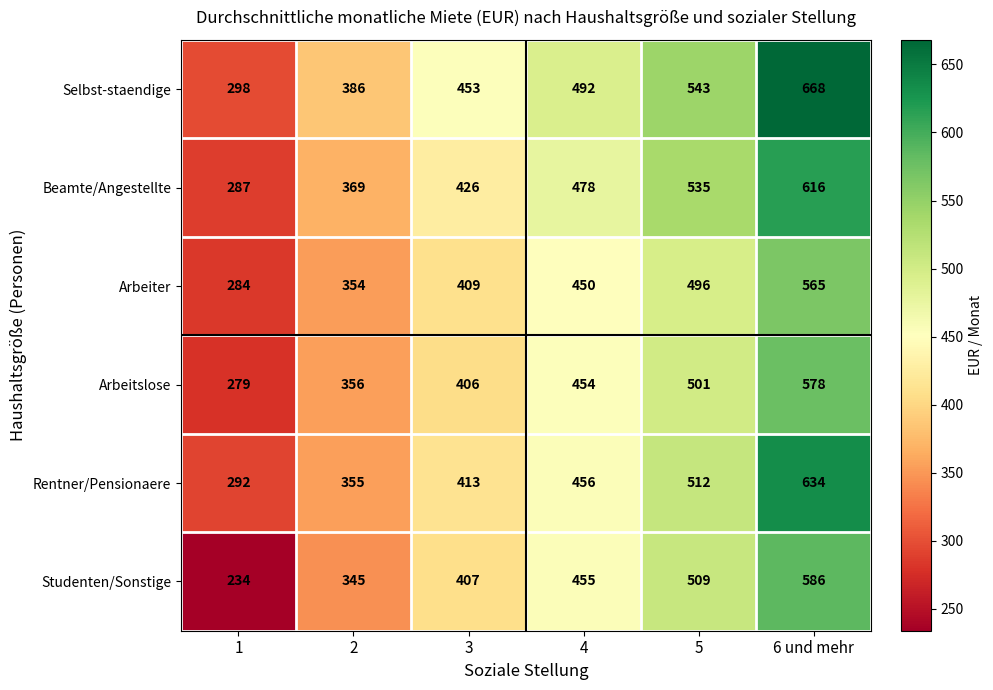

What is the maximum value shown in the chart?

668